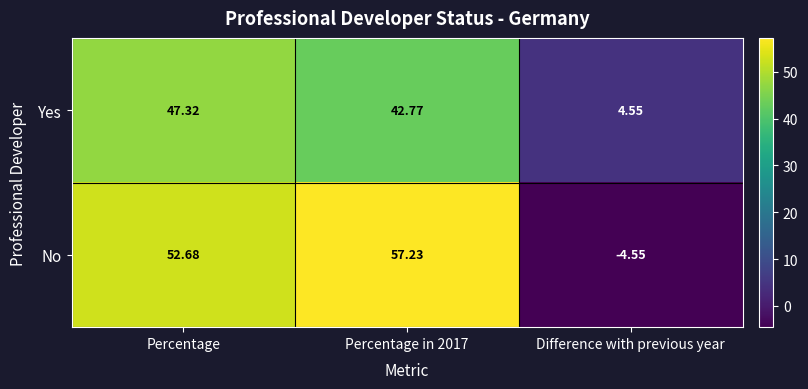

At which label does Yes reach its minimum?

Difference with previous year